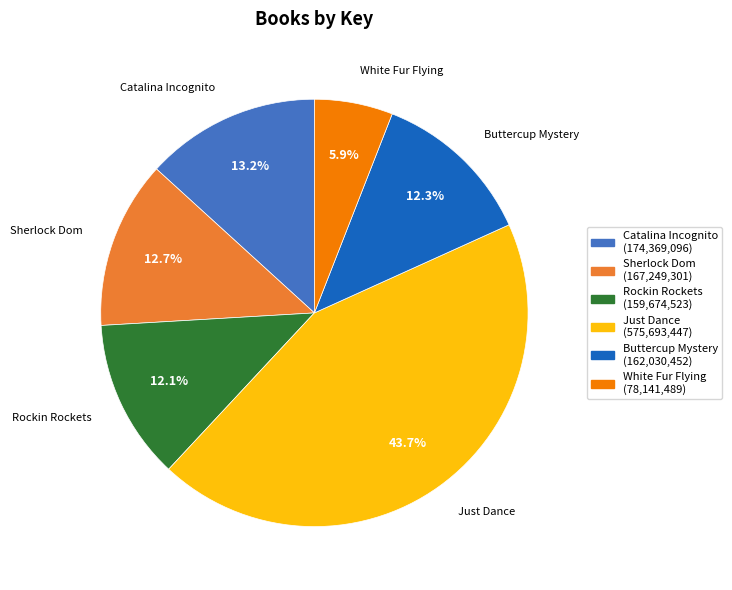

Which category has the smallest portion of the pie?

White Fur Flying